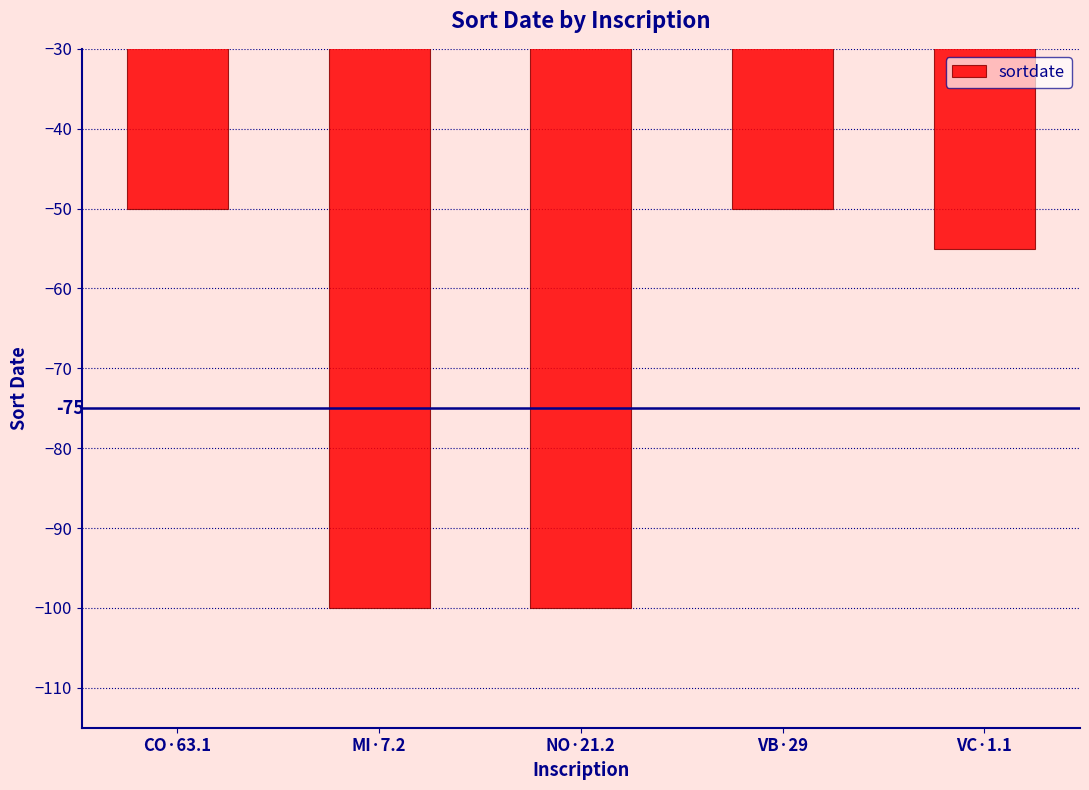

How many series are shown in this chart?

1